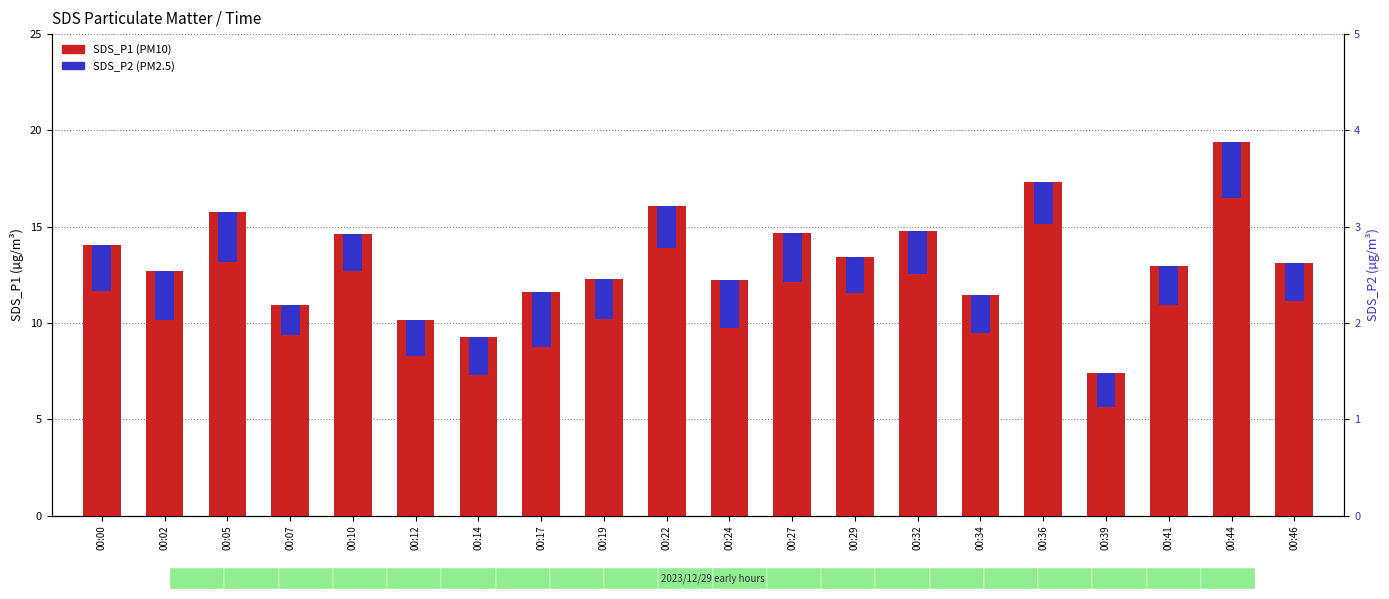

Reading left to right, extract all data points from this chart.

SDS_P1: 00:00=14.0	00:02=12.7	00:05=15.8	00:07=10.9	00:10=14.6	00:12=10.1	00:14=9.3	00:17=11.6	00:19=12.3	00:22=16.1	00:24=12.2	00:27=14.7	00:29=13.4	00:32=14.8	00:34=11.4	00:36=17.3	00:39=7.4	00:41=13.0	00:44=19.4	00:46=13.1
SDS_P2: 00:00=2.4	00:02=2.5	00:05=2.6	00:07=1.6	00:10=1.9	00:12=1.8	00:14=2.0	00:17=2.8	00:19=2.1	00:22=2.2	00:24=2.5	00:27=2.5	00:29=1.9	00:32=2.3	00:34=2.0	00:36=2.2	00:39=1.8	00:41=2.0	00:44=2.9	00:46=2.0